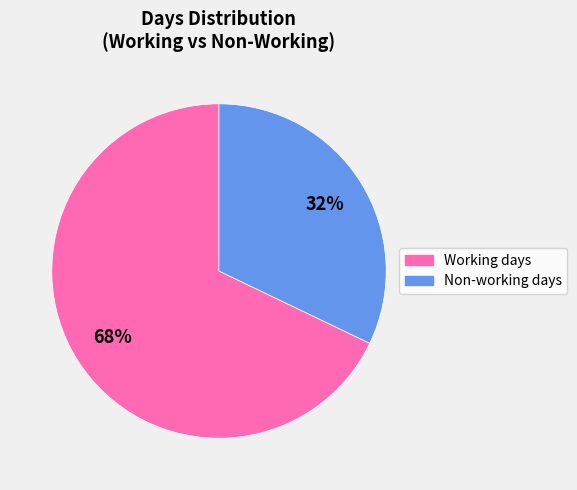

Does any single category account for the majority?

Yes